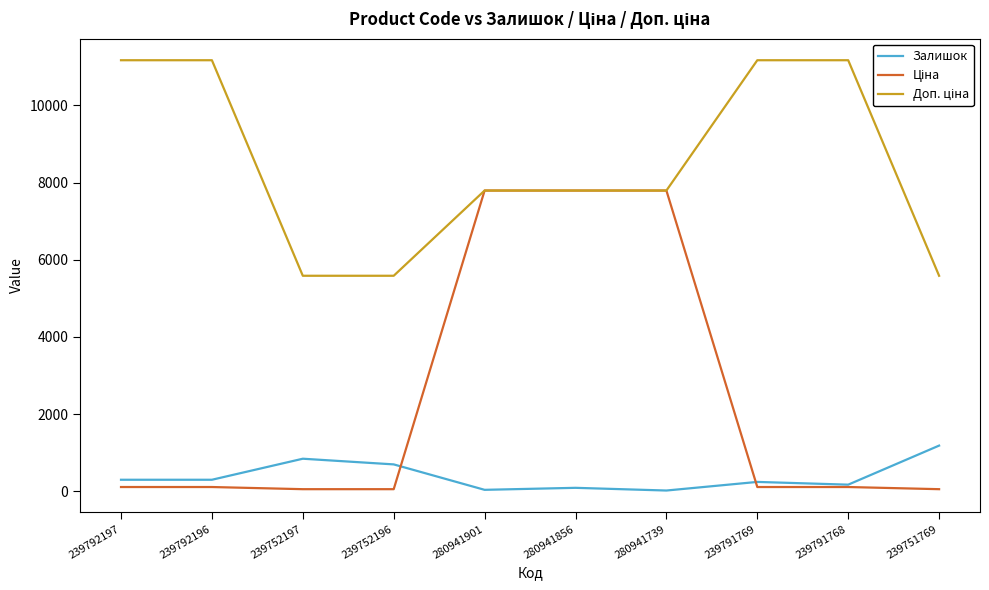

What is the maximum value shown in the chart?

11169.0